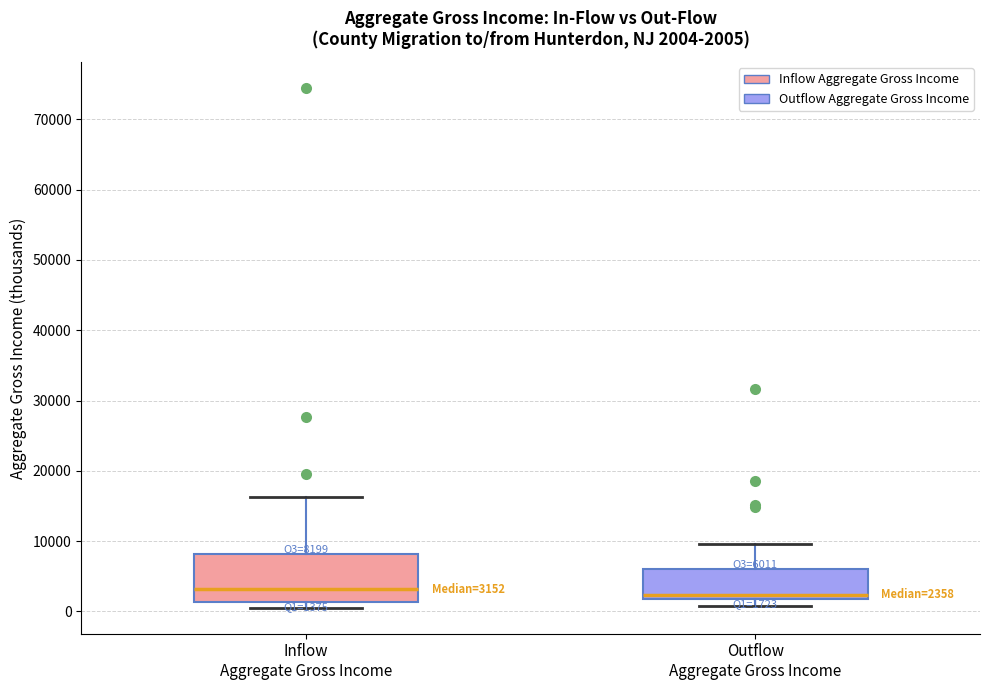

Comparing the boxes themselves (not the whiskers), which one is the tallest?

Inflow Aggregate Gross Income